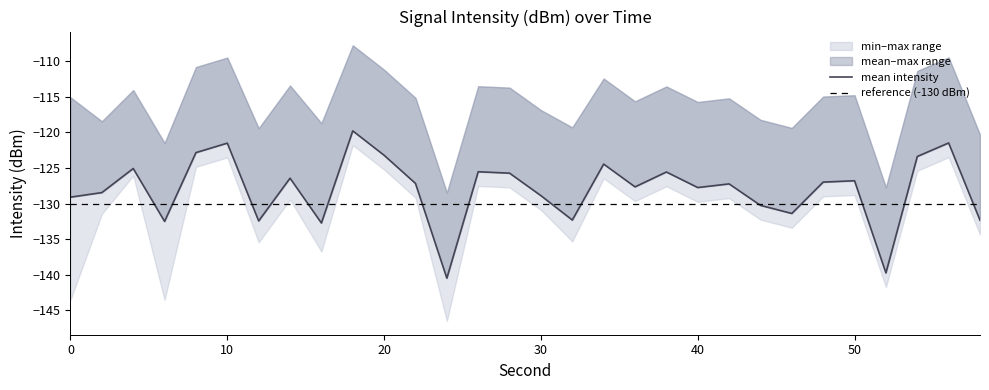

What is the value of the intensity_min point at the 29th from the left?

-123.5